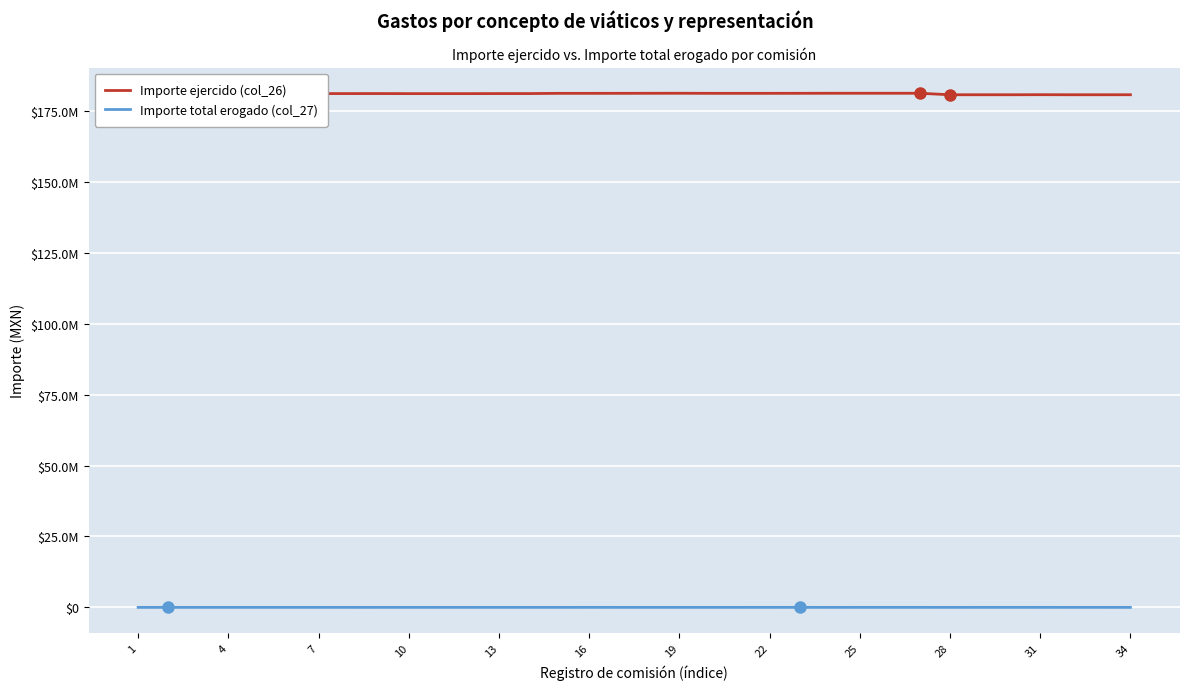

List the series in order of their peak value, highest first.

Importe ejercido (col_26), Importe total erogado (col_27)